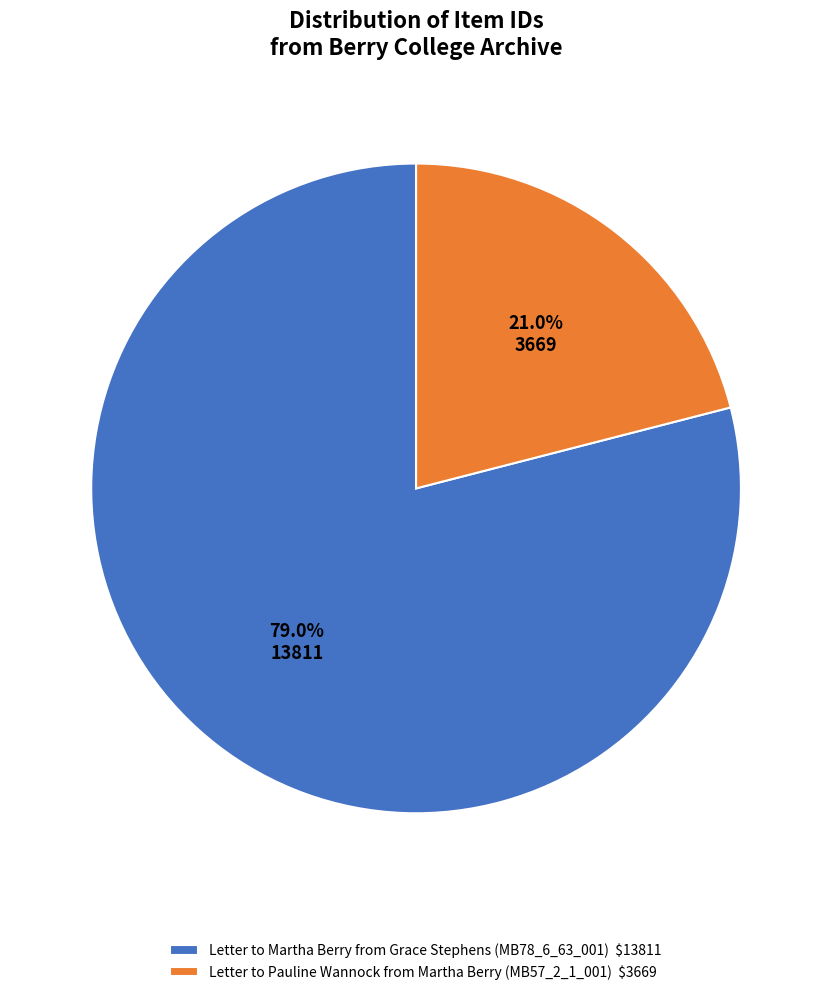

How many slices are in this pie chart?

2